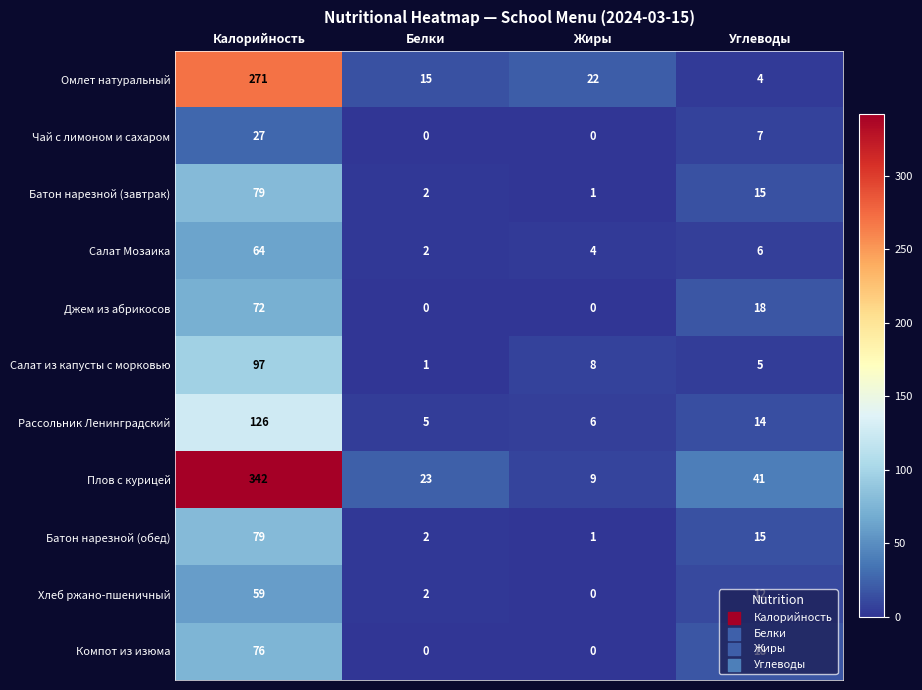

Count the number of categories in the chart.

4